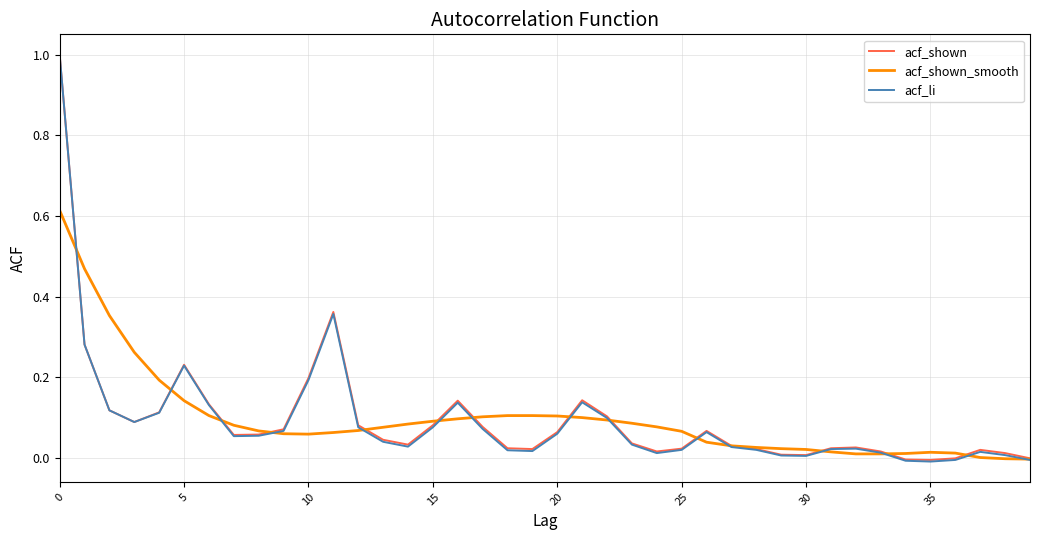

How many lines are shown in the chart?

3